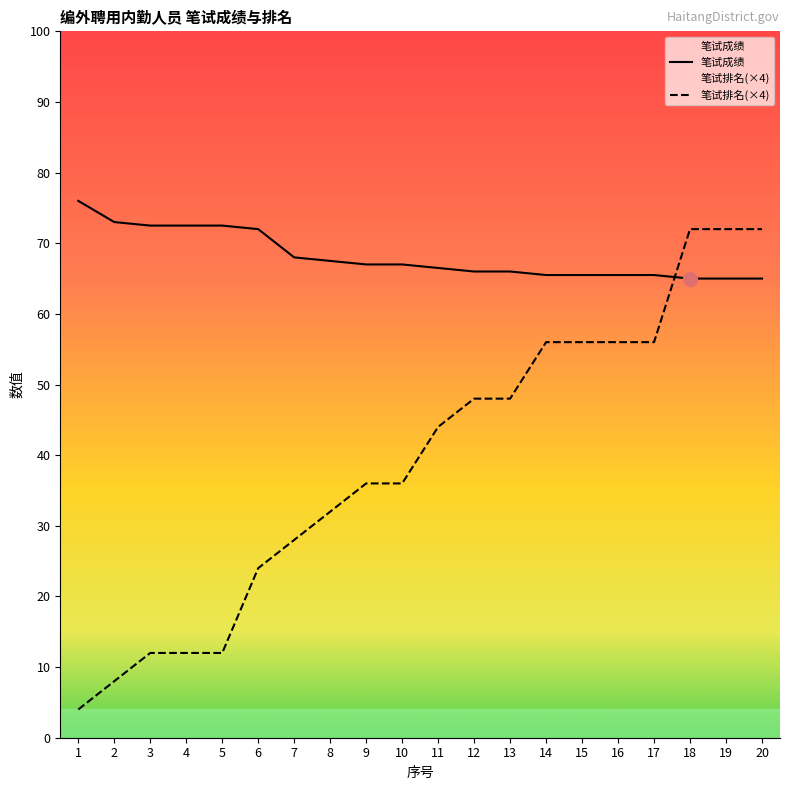

What is the lowest value of the 笔试成绩 series?

65.0